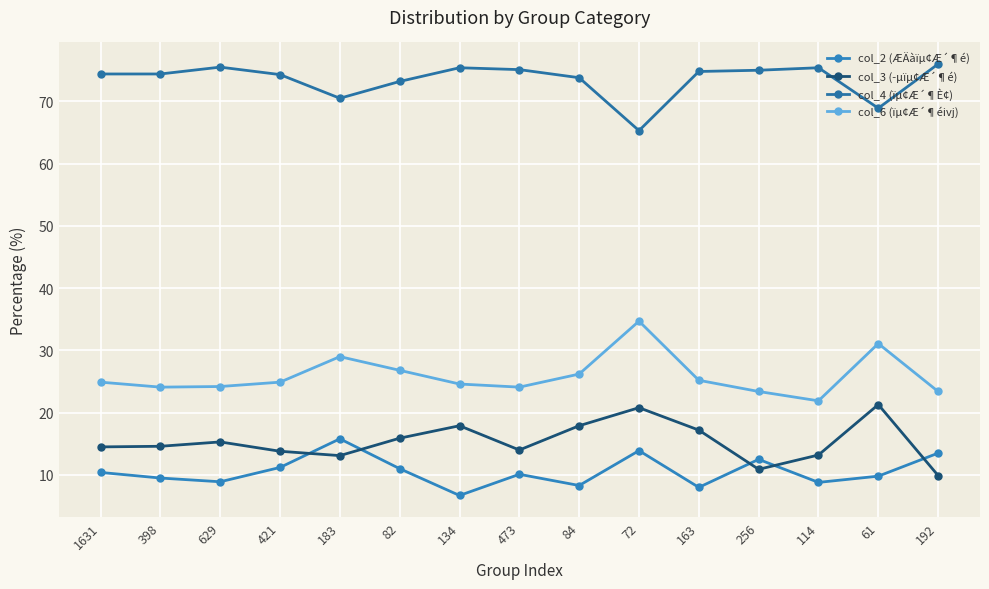

What is the label of the 8th point from the left?

473